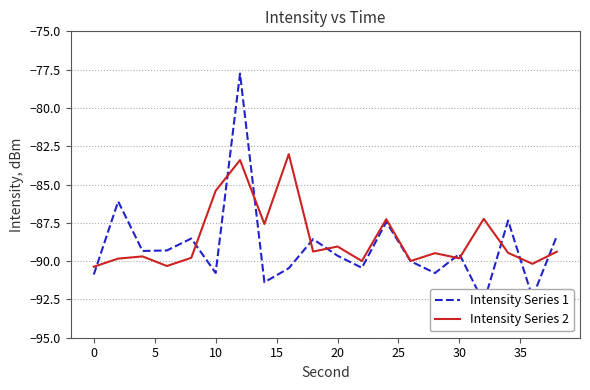

At which label is Intensity Series 2 closest to -86?

10